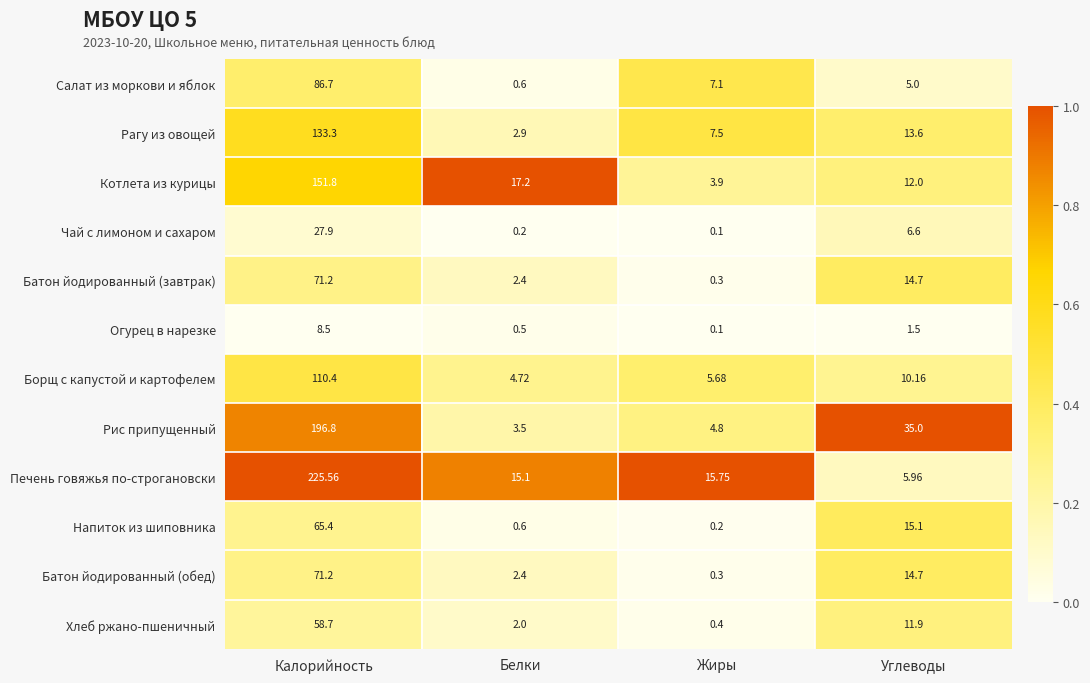

Is the value of Рагу из овощей at Калорийность greater than the value of Батон йодированный (обед) at Калорийность?

Yes